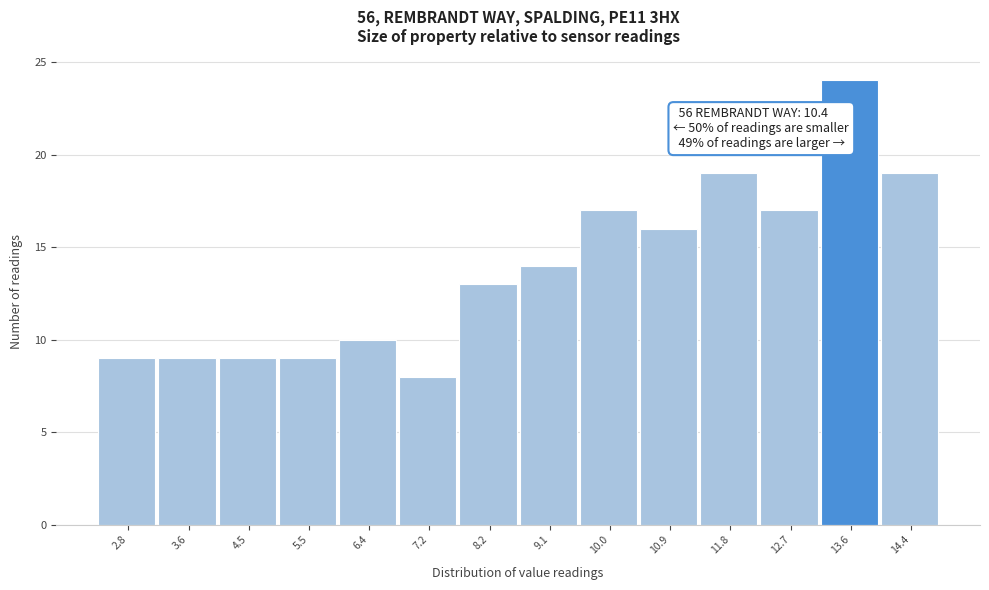

Which range on the x-axis has the tallest bar?

13.1 to 14.0